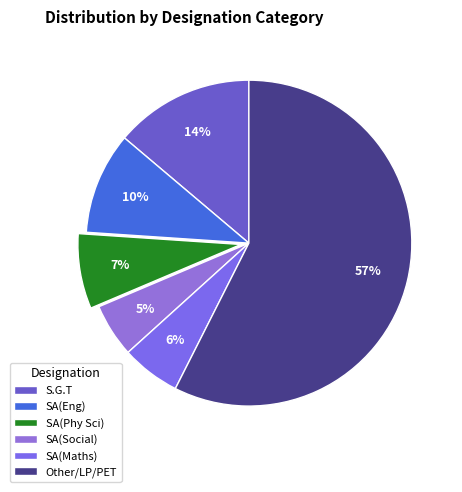

Which category has the biggest portion of the pie?

Other/LP/PET